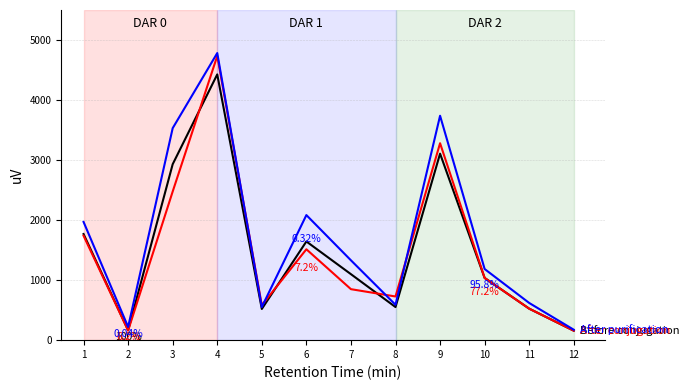

What is the total value across all series at 9?

10133